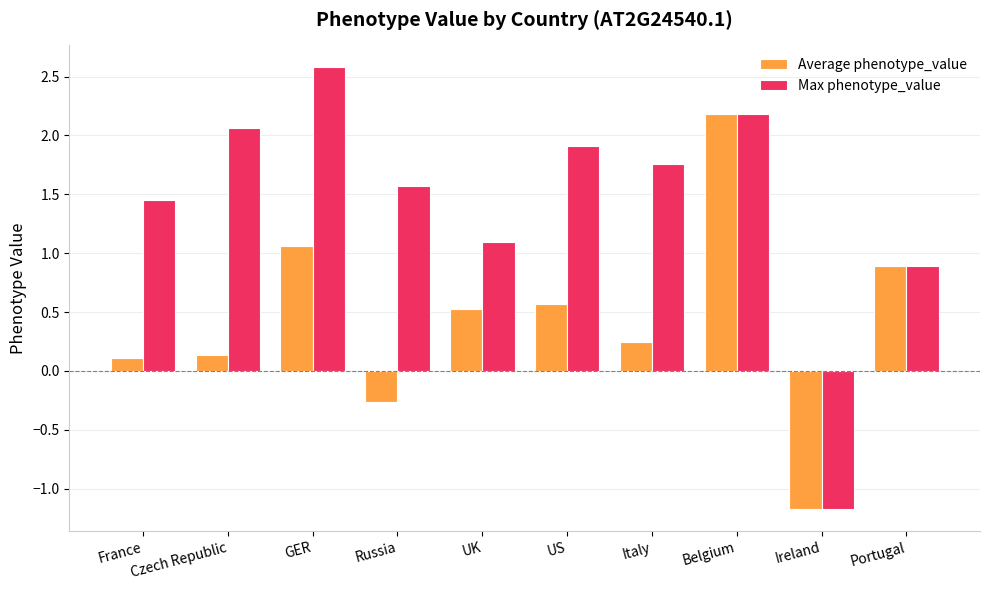

What is the approximate value of Max phenotype_value at Russia?

1.6